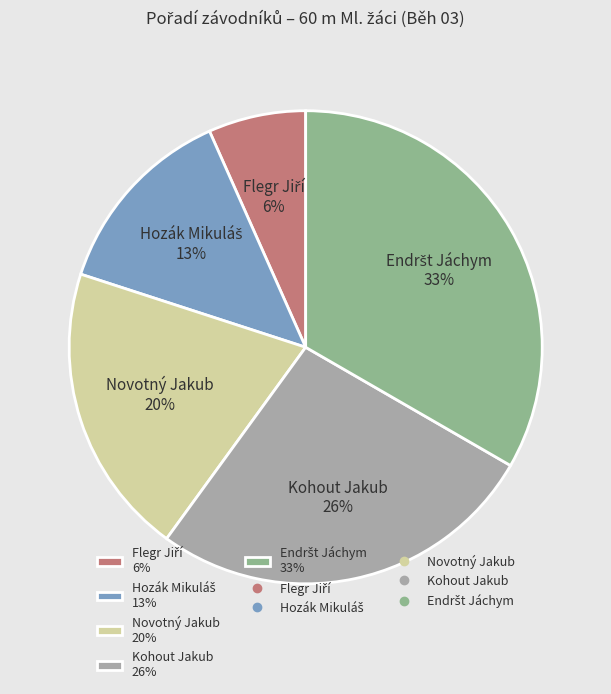

Is it true that Novotný Jakub is 29% of the pie?

False